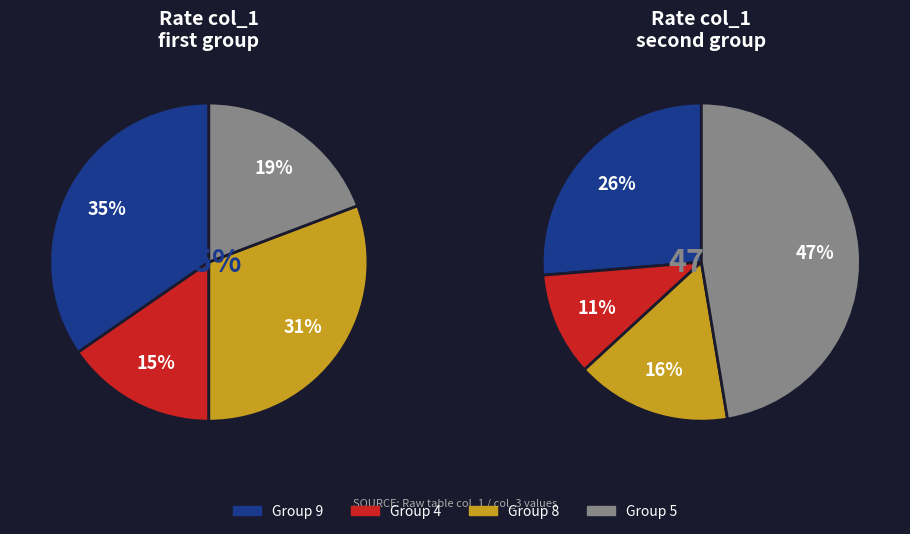

What is the largest slice in the pie chart?

9